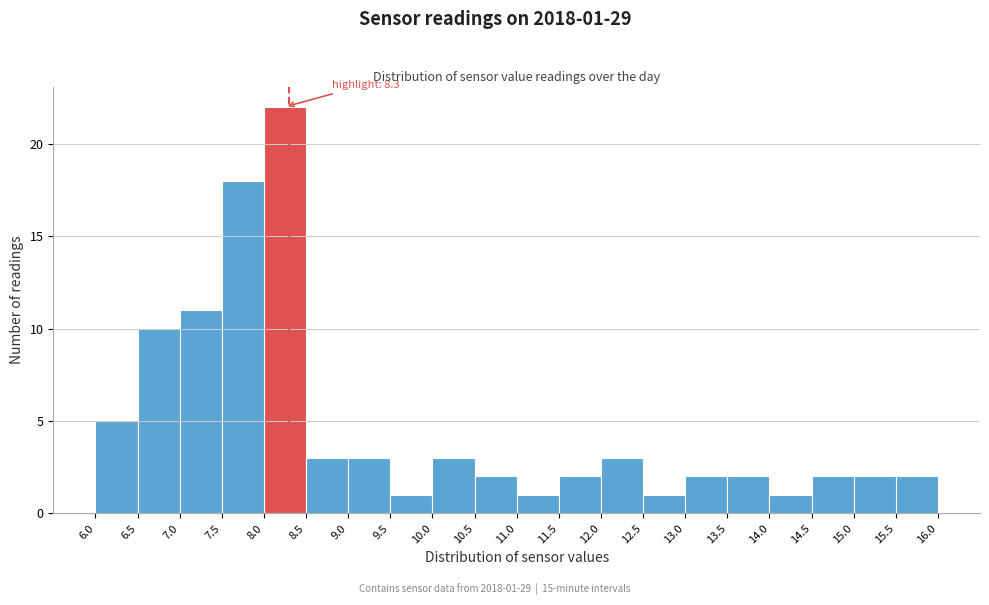

Over which range of the x-axis is the bar tallest?

8.0 to 8.5